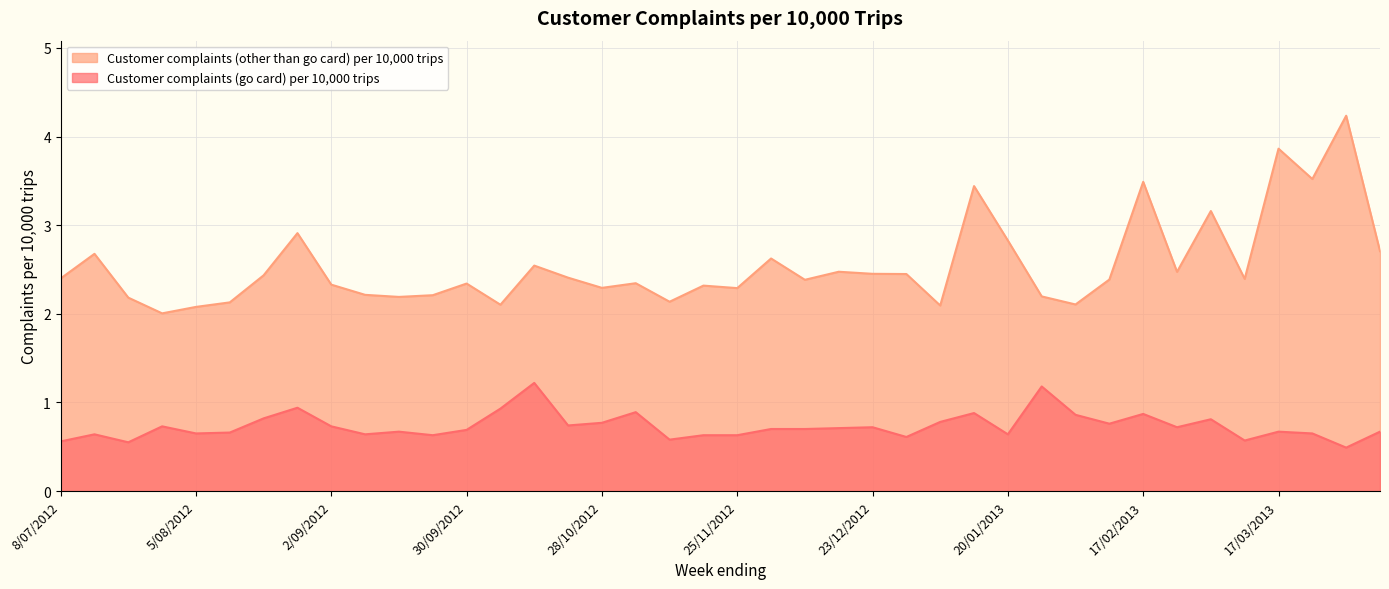

What is the value of the Customer complaints (other than go card) per 10,000 trips point at the 13th from the left?

2.3